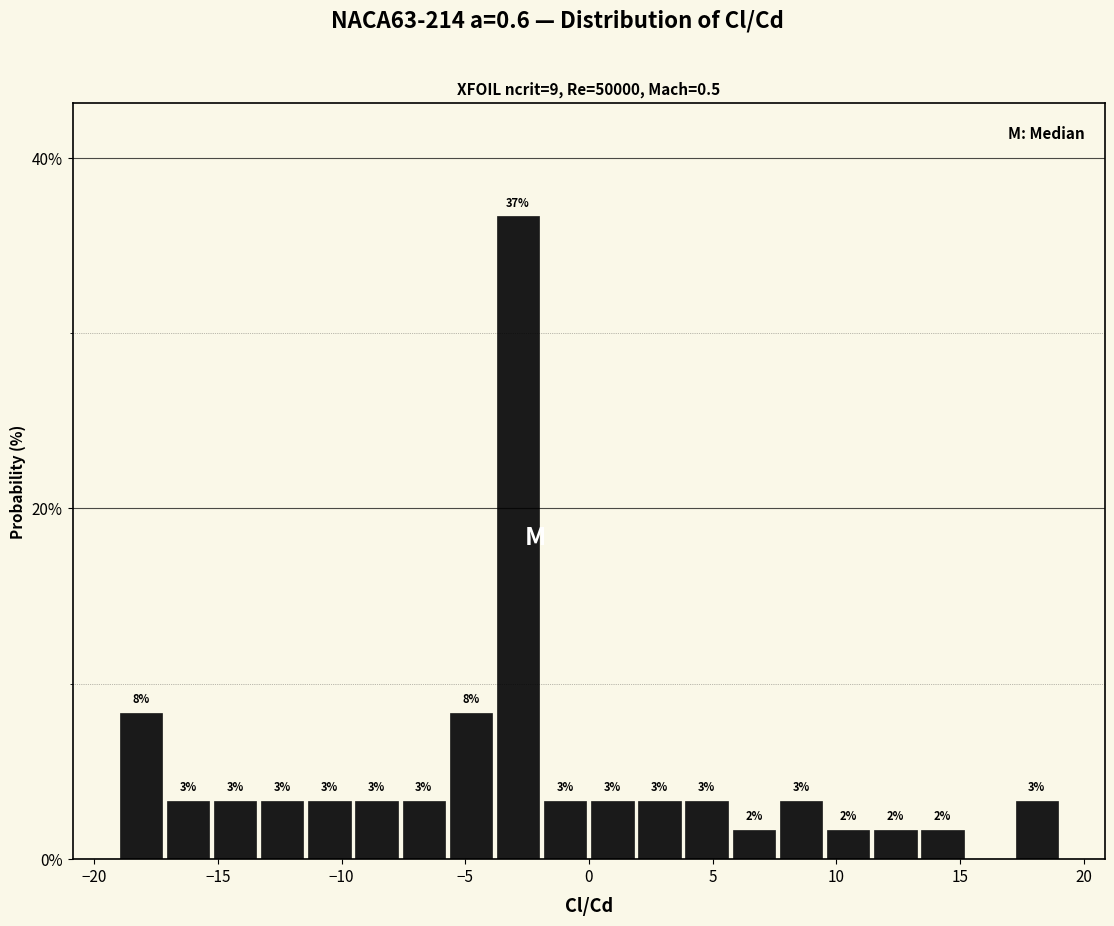

Read against the x-axis, roughly where is the centre of the tallest bar?

-3.0